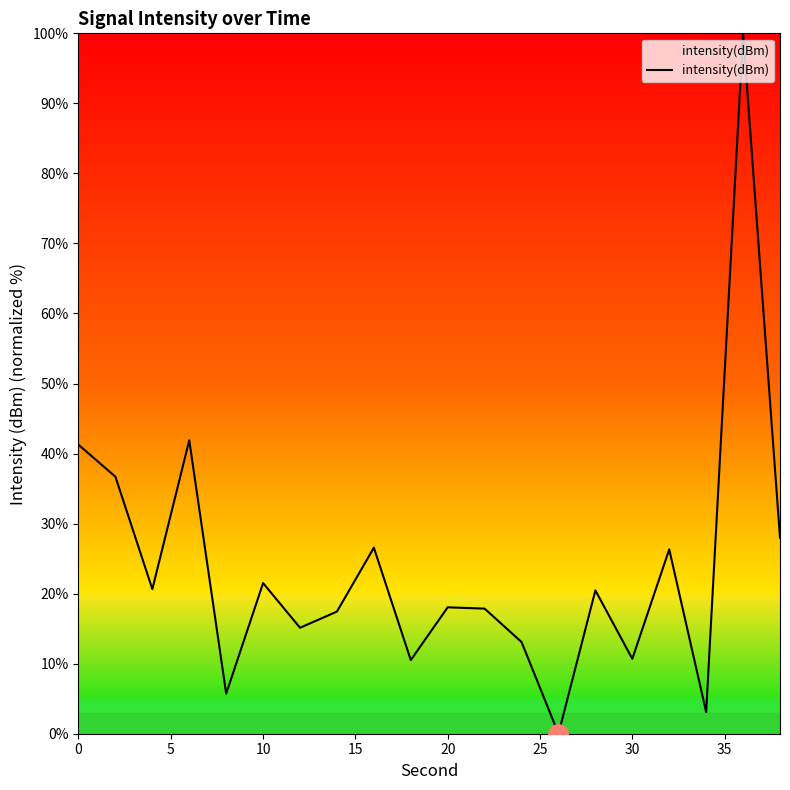

What is the difference between the maximum and minimum values?

100.0